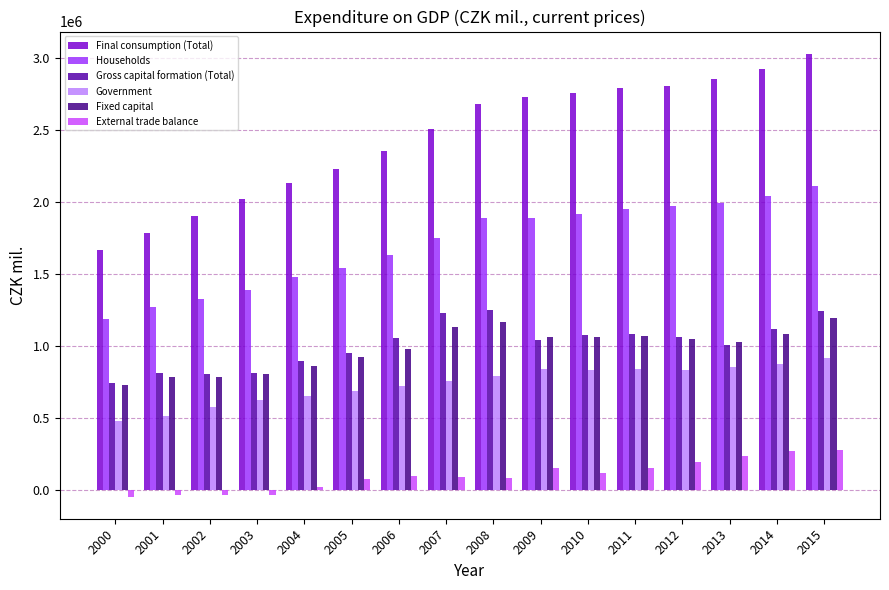

Reading left to right, what are all the values shown in this chart?

Final consumption (Total): 1669201	1784587	1900800	2017896	2134201	2230981	2355176	2506801	2678872	2729612	2756756	2791888	2801813	2851036	2922816	3029383
Households: 1191096	1270126	1325396	1390394	1481541	1544679	1631011	1749455	1887029	1890858	1919942	1951963	1970389	1996648	2044283	2109535
Gross capital formation (Total): 747413	810301	808097	817007	898575	950309	1055701	1231126	1249396	1039879	1074377	1087401	1063114	1010887	1116425	1246027
Government: 478105	514461	575404	627502	652660	686302	724165	757346	791843	838754	836814	839925	831424	854388	878533	919848
Fixed capital: 727964	783332	784188	807645	860928	921819	982951	1132392	1165332	1063472	1066005	1067017	1051943	1027089	1084075	1198101
External trade balance: -43984	-32209	-34263	-33740	24884	76682	96254	93892	87078	152336	122518	154466	194985	236205	274548	279205